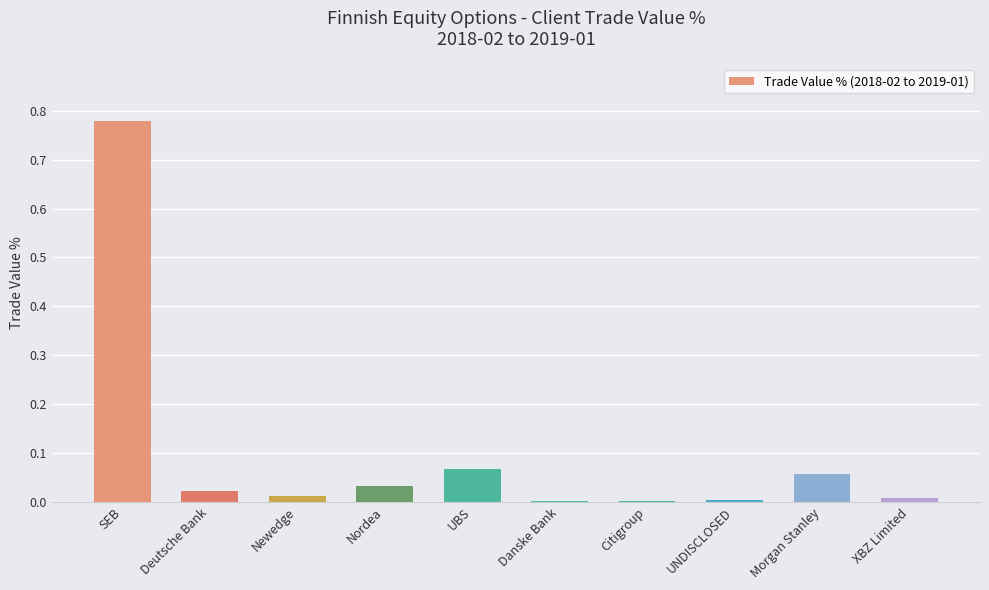

The chart shows a value of 0.0 at UNDISCLOSED. True or false?

True